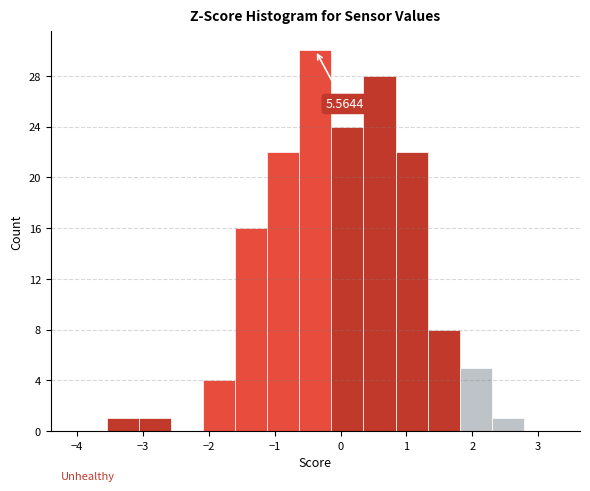

Over which range of the x-axis is the bar tallest?

-0.6 to -0.1